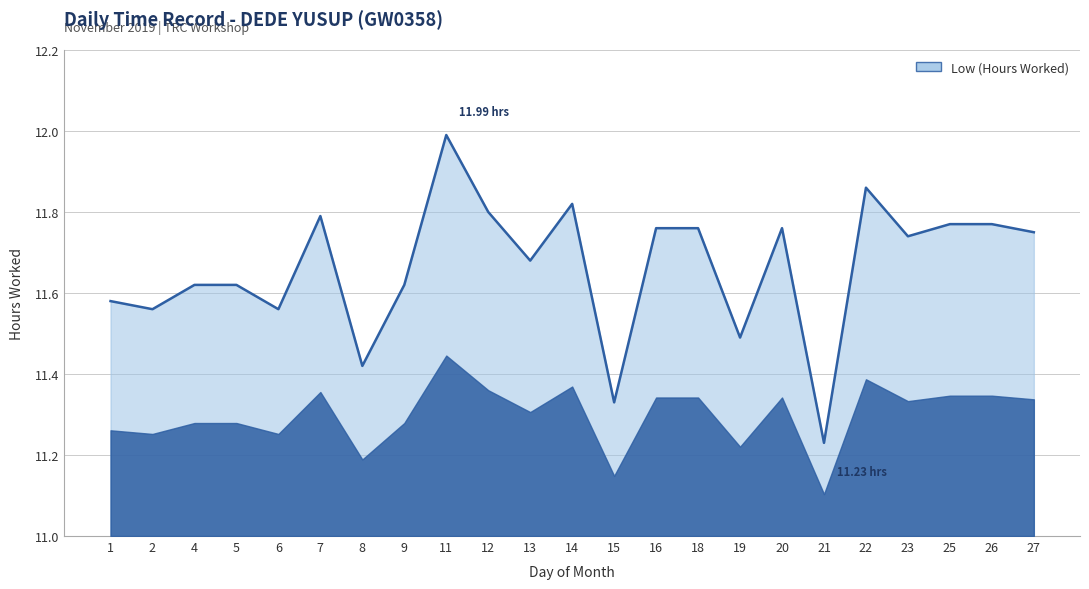

What is the difference between the maximum and minimum values?

0.8